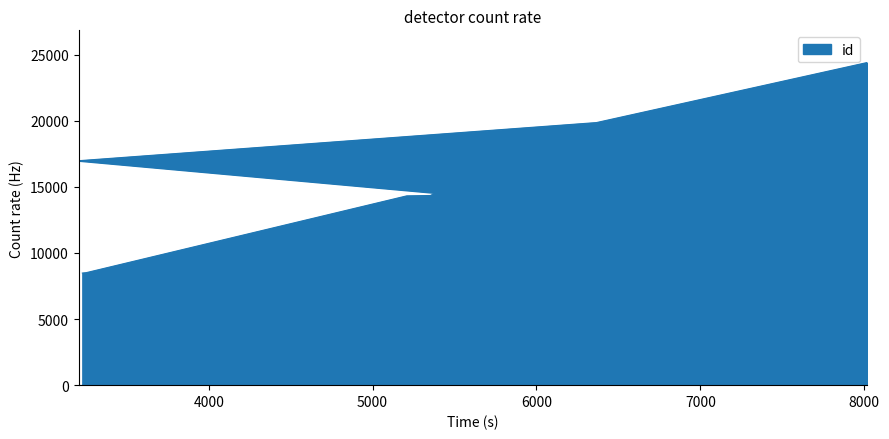

Reading left to right, transcribe all the data shown in this chart.

3229=8479	3252=8507	5208=14316	5353=14345	5368=14443	5392=14479	5410=14510	3206=16975	6366=19860	8016=24397